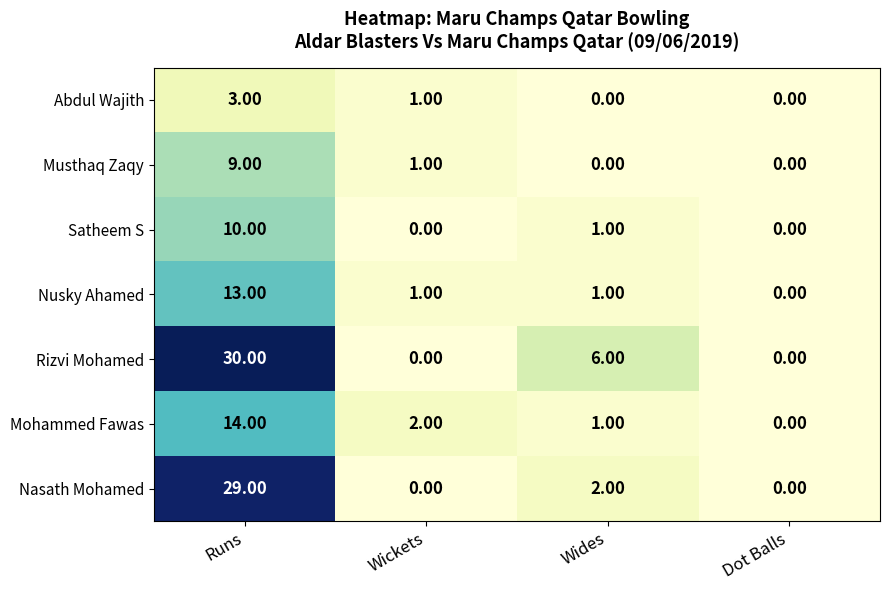

Which series changed the most between Runs and Dot Balls?

Rizvi Mohamed